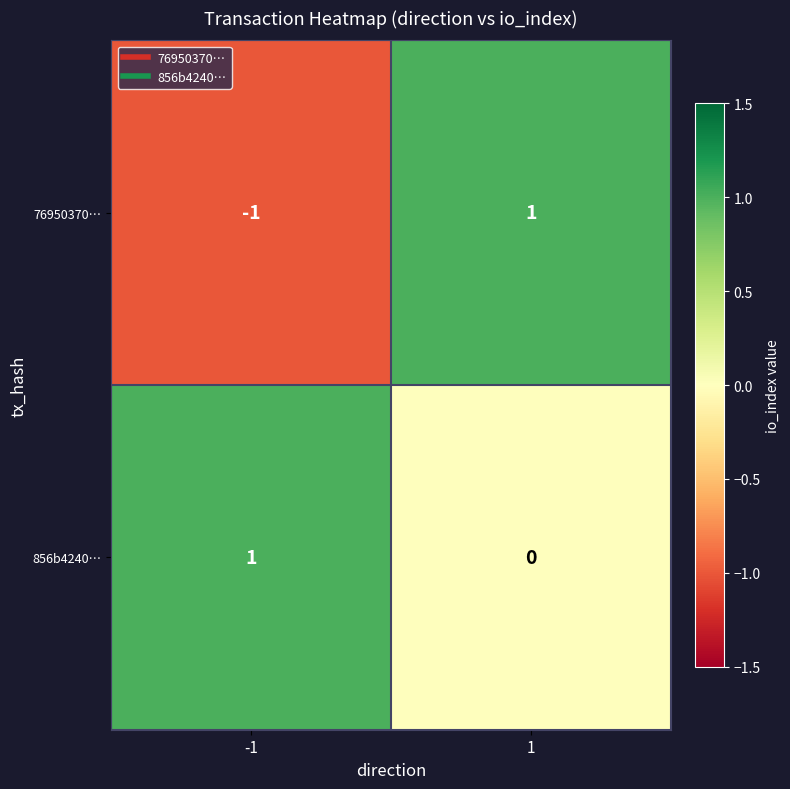

Reading left to right, what are all the values shown in this chart?

76950370…: -1	1
856b4240…: 1	0